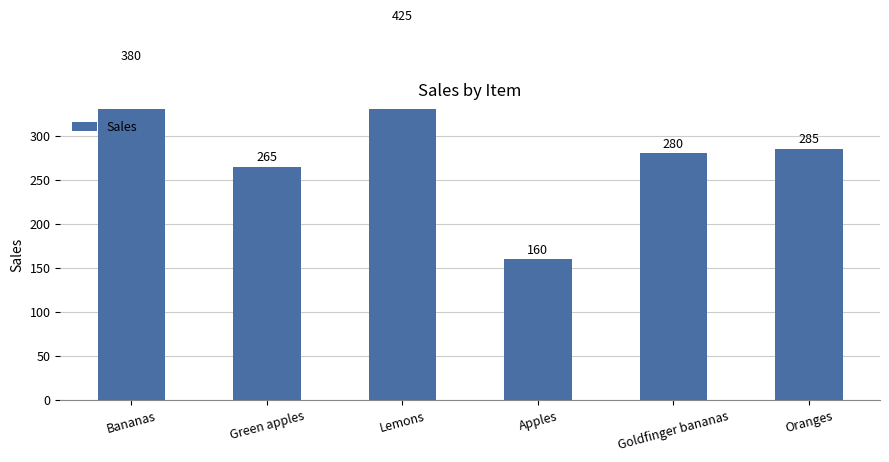

Is it true that the value at Apples is 240?

False